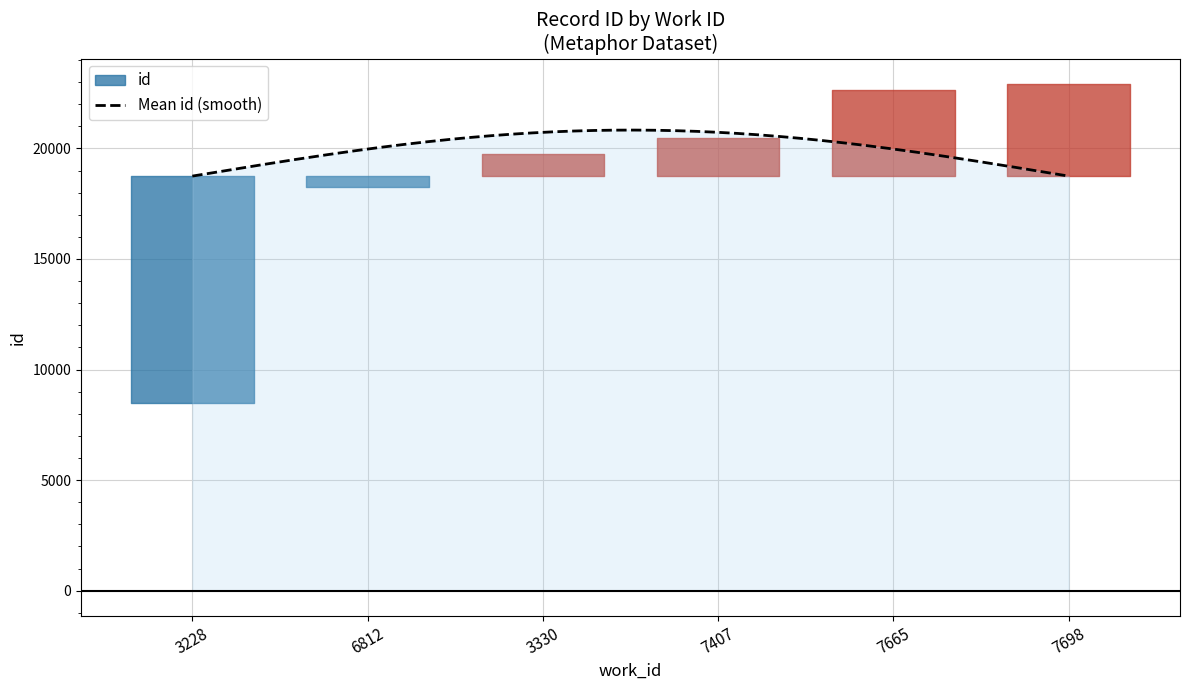

True or false: the data has more than 2 interior local peaks.

False